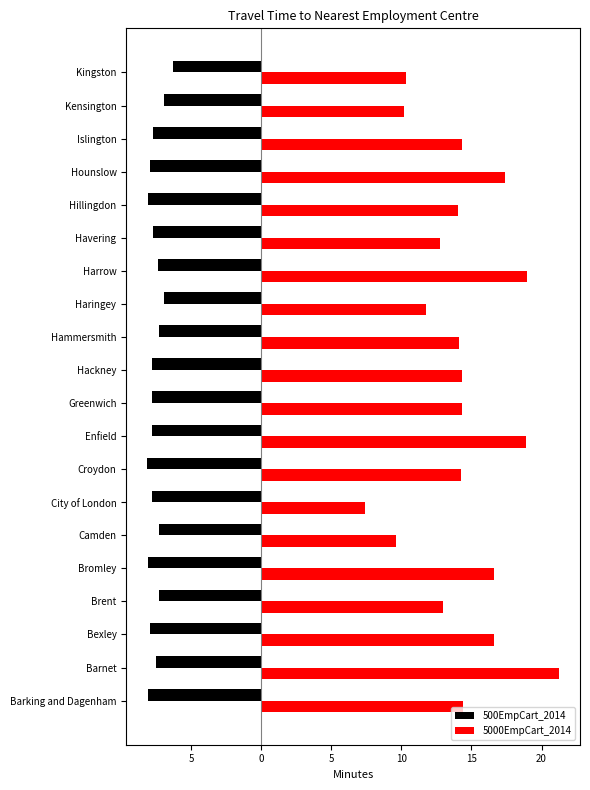

What is the average value of the 5000EmpCart_2014 series?

14.2